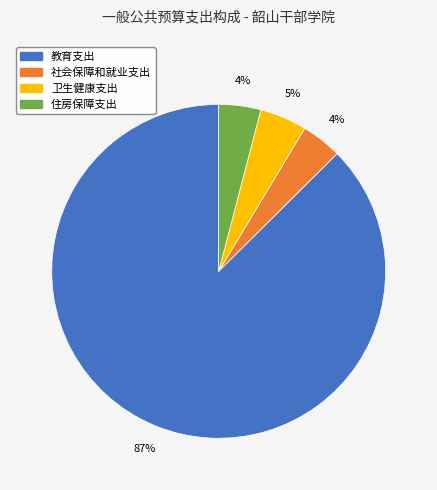

Is it true that 社会保障和就业支出 is 4% of the pie?

True